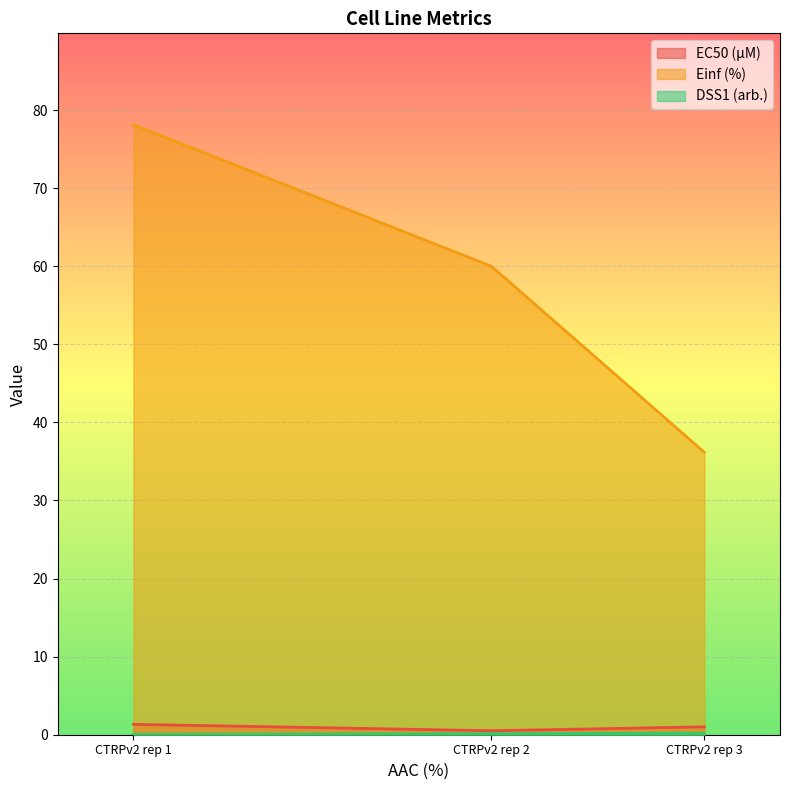

Which category has the highest value in the Einf (%) series?

CTRPv2 rep 1